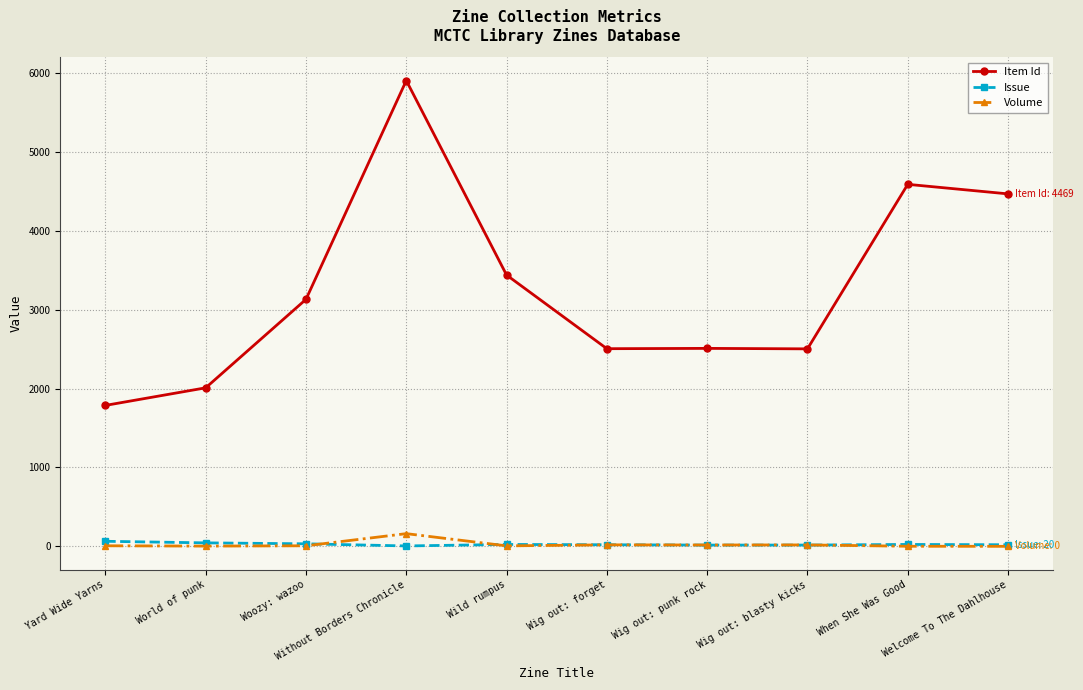

Count the number of categories in the chart.

10